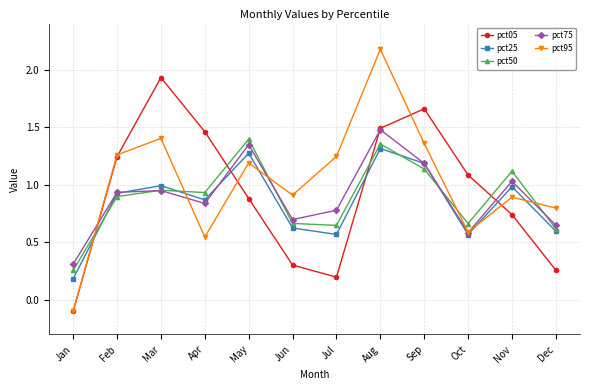

Does the chart have visible grid lines?

Yes